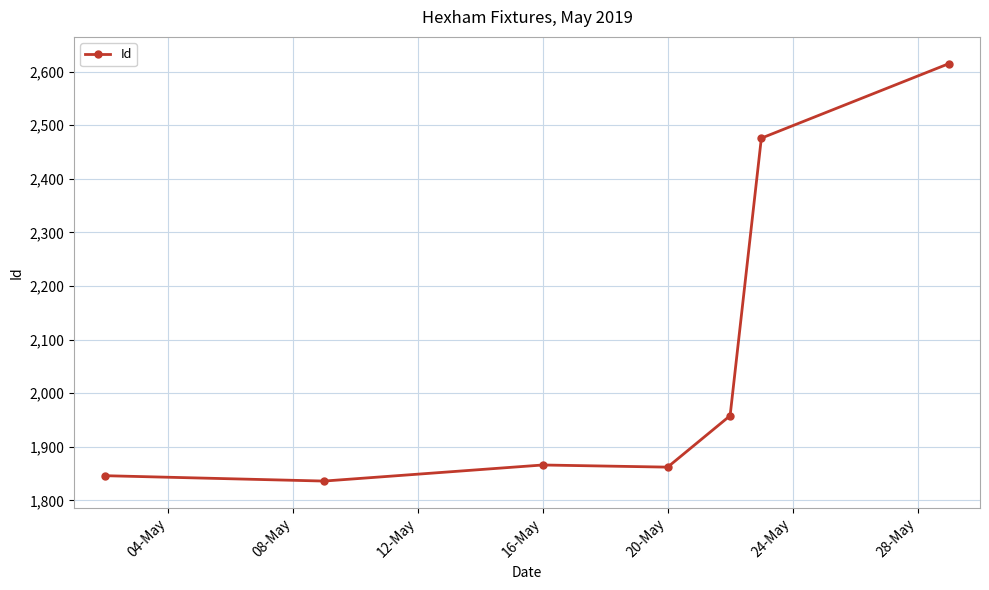

Is this an area chart (filled region under the line)?

No